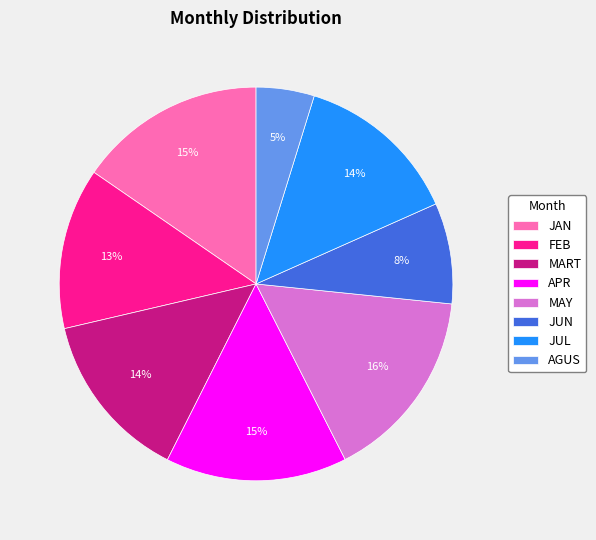

Which category has the smallest portion of the pie?

AGUS